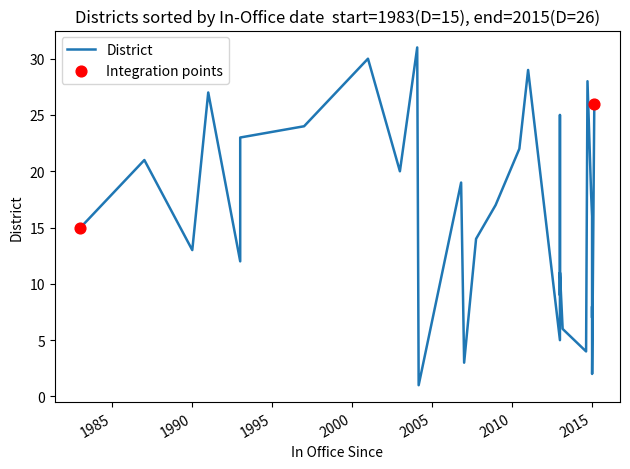

What is the change in value from 2014-08-29 to 2015-03-05?

+22